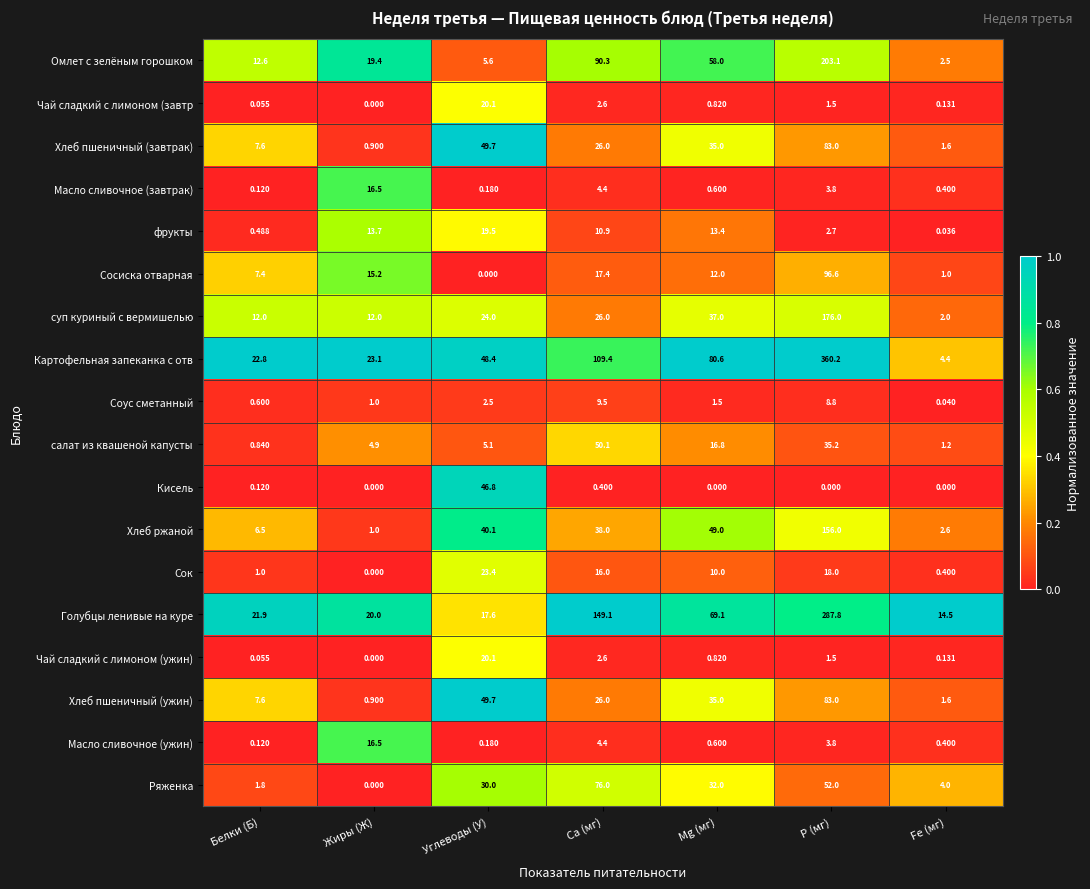

Is the value of Чай сладкий с лимоном (завтр at Fe (мг) greater than the value of Хлеб пшеничный (ужин) at Fe (мг)?

No